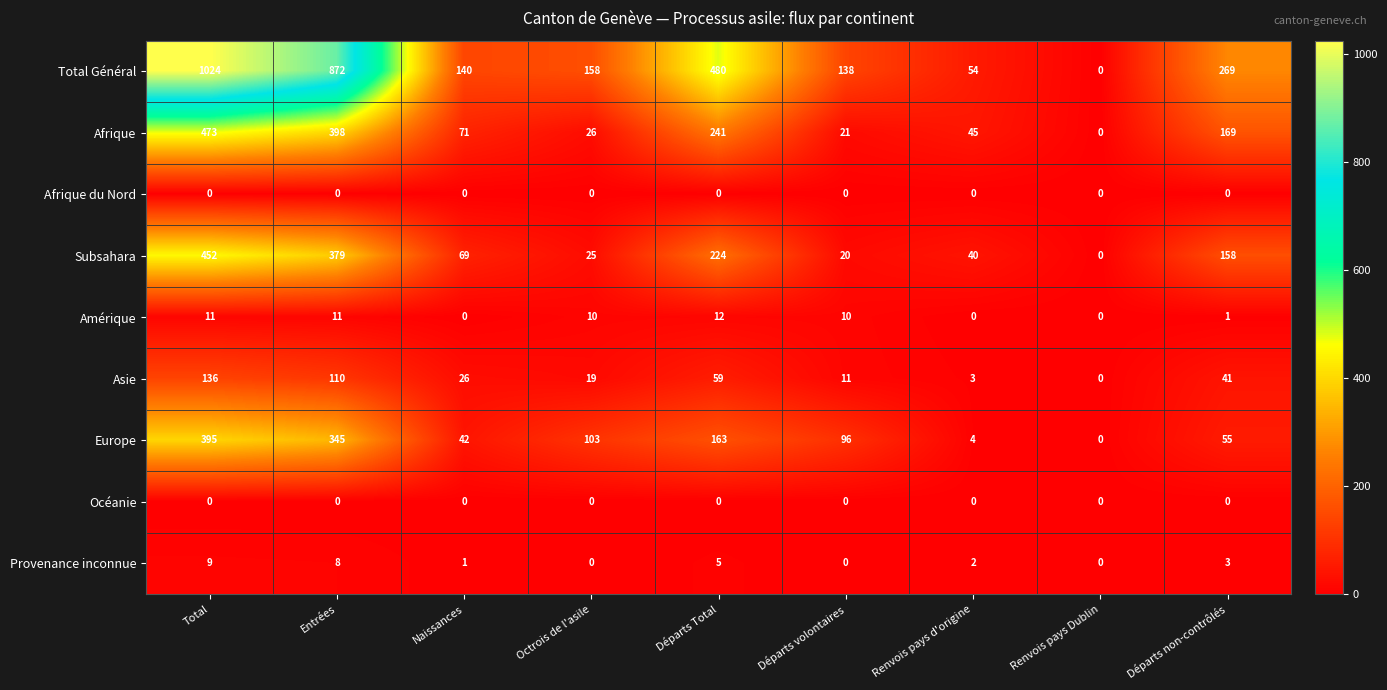

List the labels in order of Subsahara value, largest first.

Total, Entrées, Départs Total, Départs non-contrôlés, Naissances, Renvois pays d'origine, Octrois de l'asile, Départs volontaires, Renvois pays Dublin